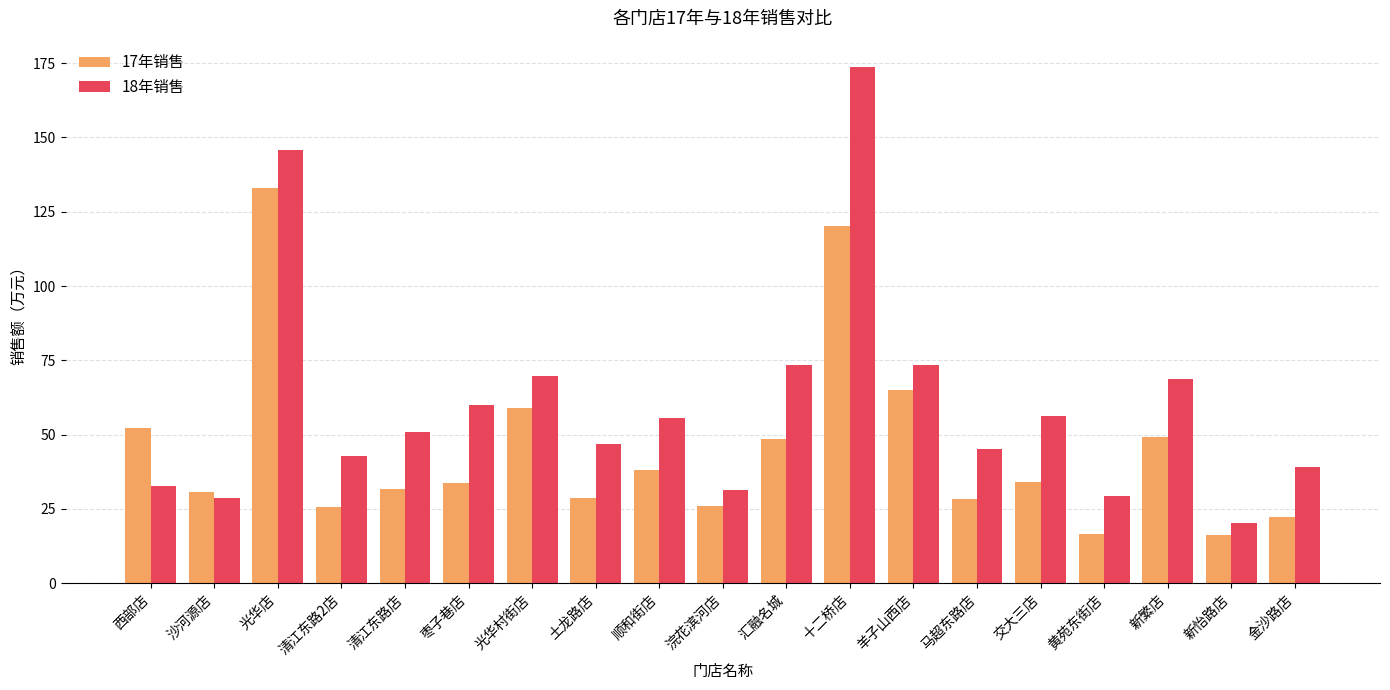

Between 光华村街店 and 浣花滨河店, which series saw the biggest shift?

18年销售